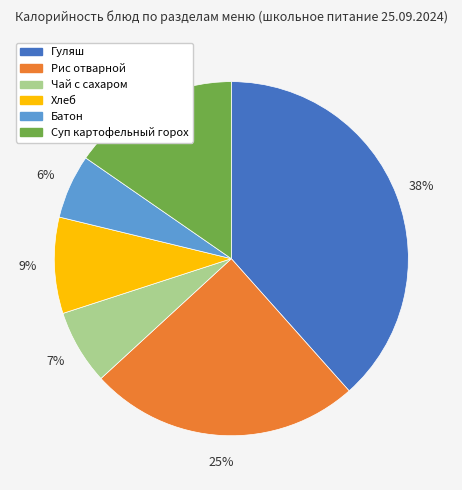

Does Батон represent more than half of the total?

No